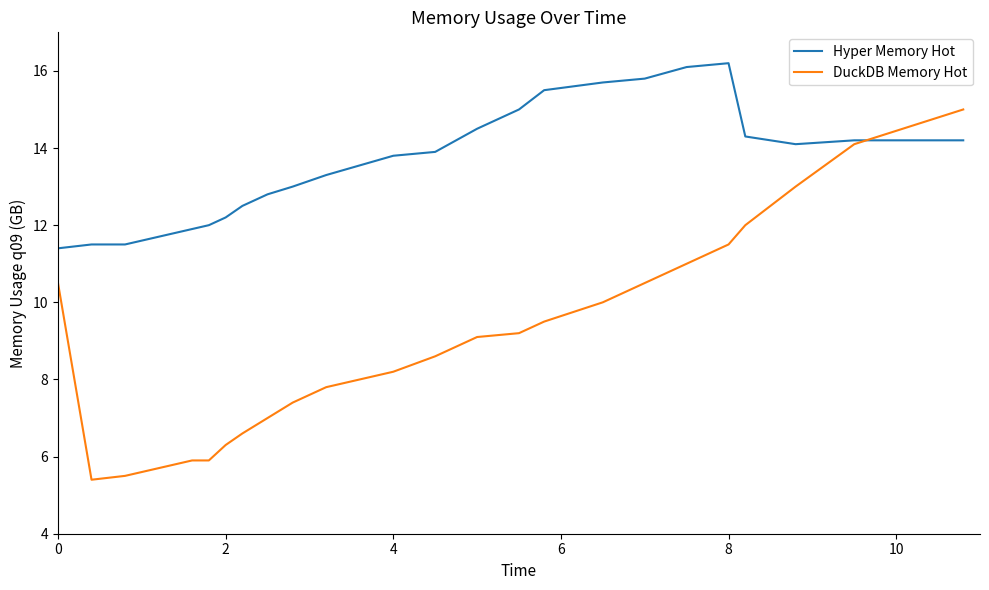

Which series has the largest range (max minus min)?

DuckDB Memory Hot